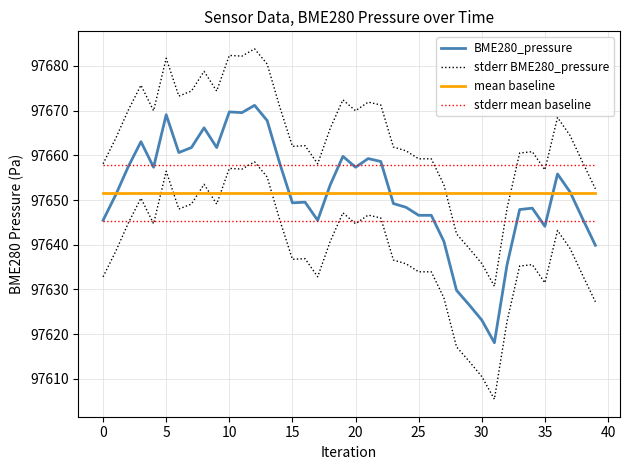

The value of stderr BME280_pressure at 15 is 150458.0. True or false?

False